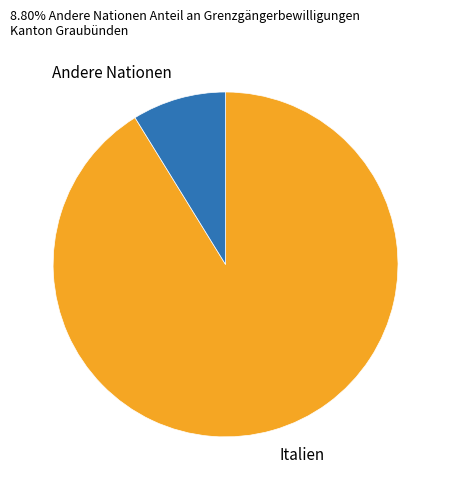

Approximately how many times larger is the value at Italien compared to Andere Nationen?

10.4